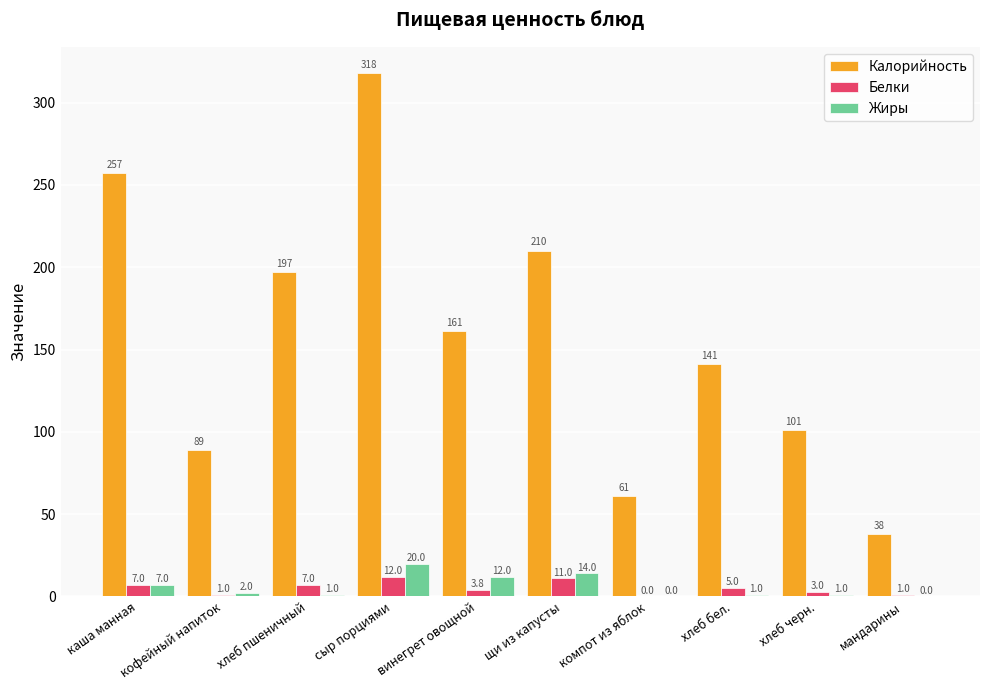

Is it true that Жиры equals -12.4 at компот из яблок?

False